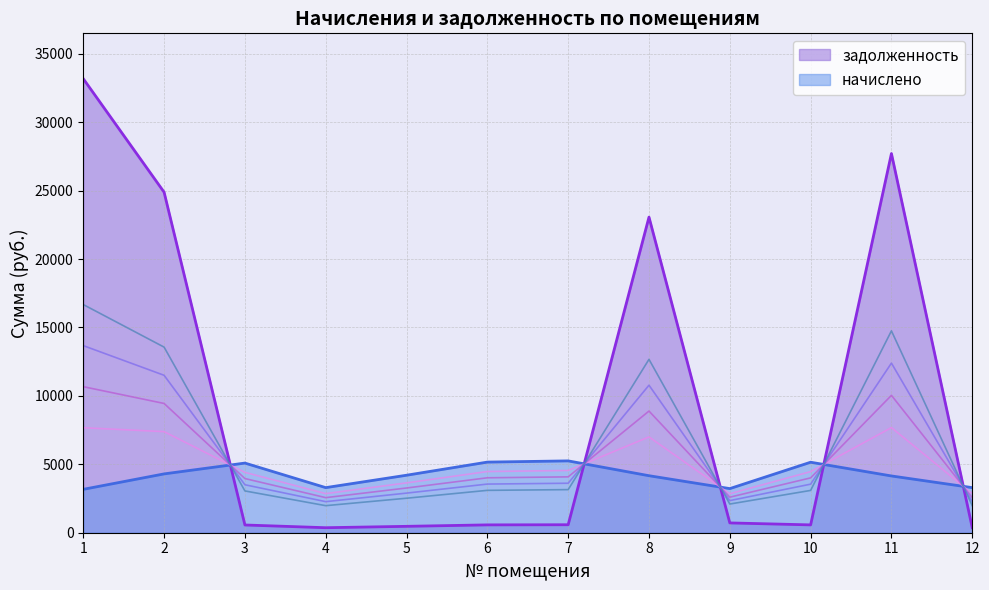

What is the sum of all задолженность values?

113048.4